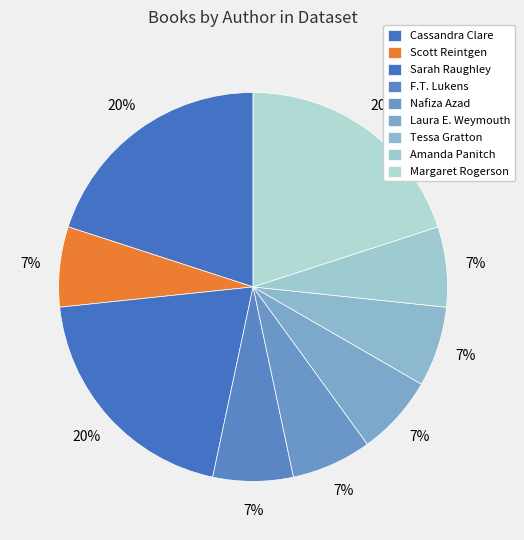

Count the number of slices in the pie.

9